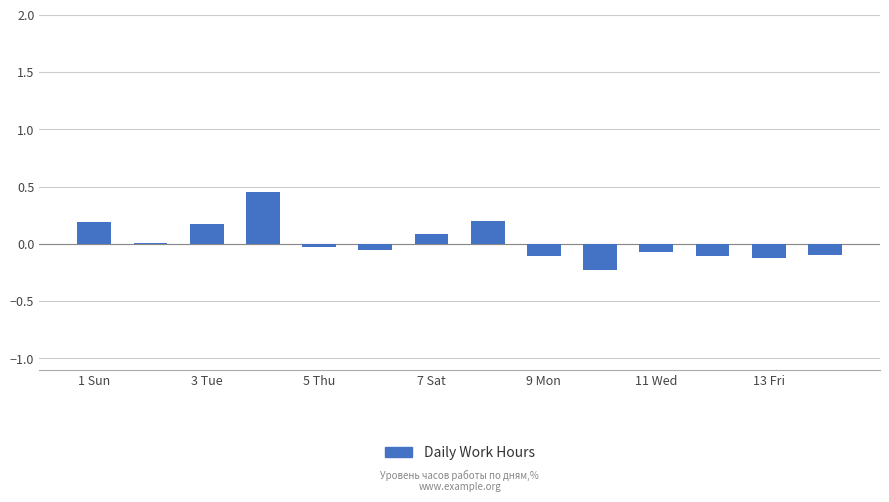

What is the difference between the second highest and second lowest values?

0.3